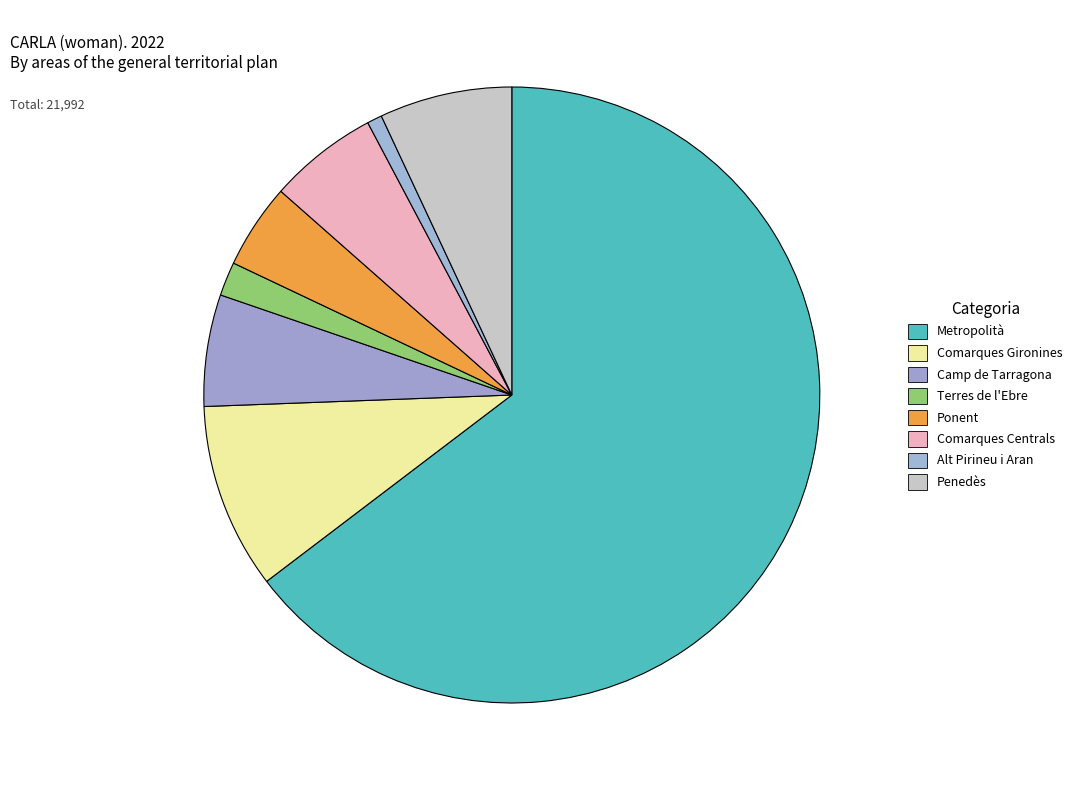

What is the largest slice in the pie chart?

Metropolità